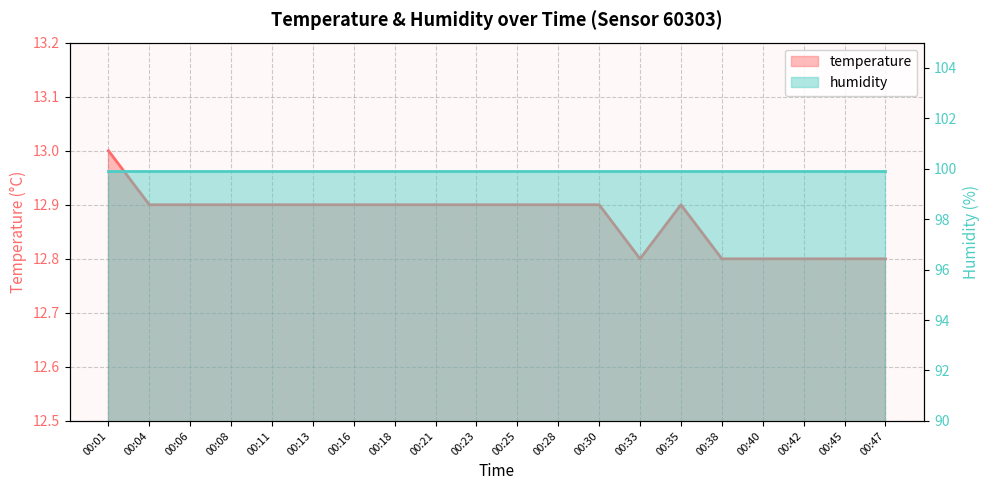

How many interior local peaks (higher than both neighbors) does the data have?

1